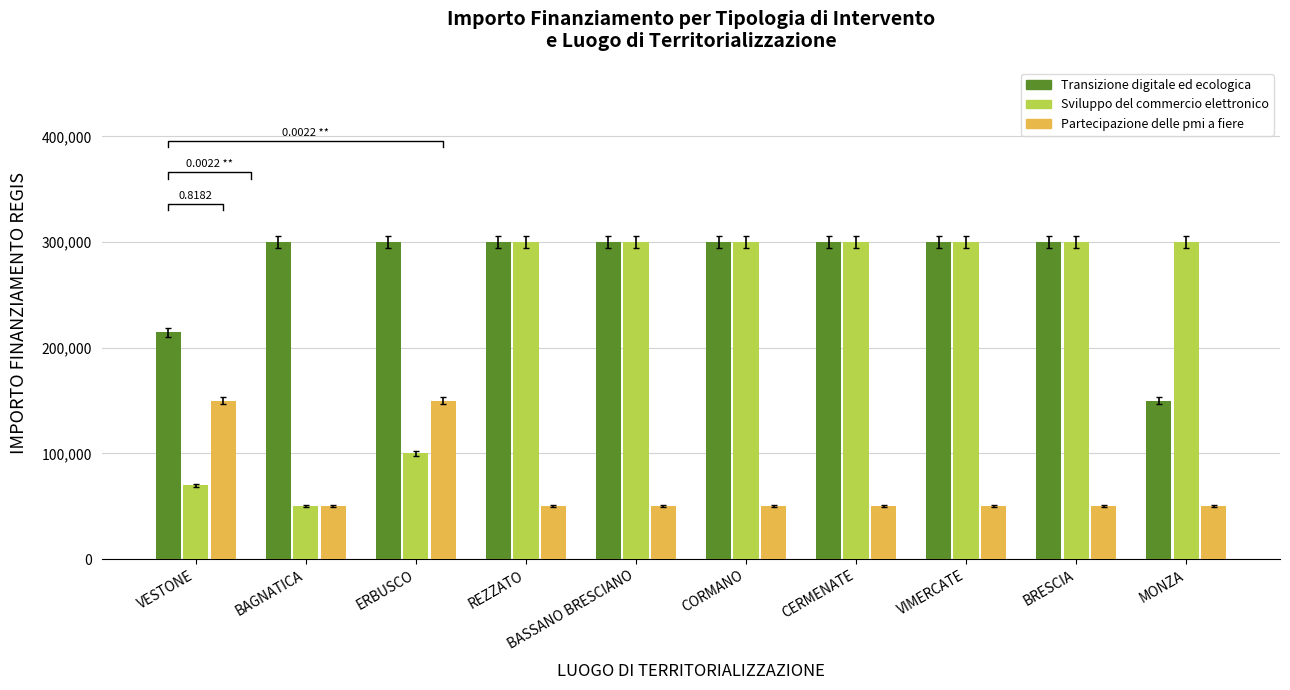

The Transizione digitale ed ecologica series shows 300000 at REZZATO. True or false?

True